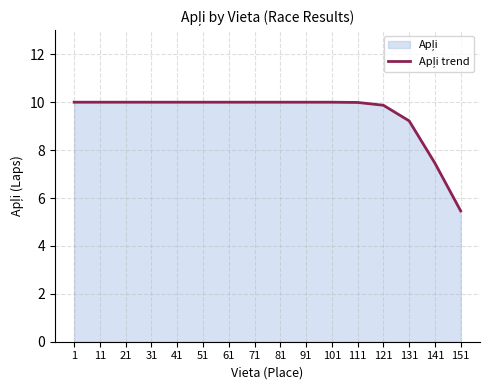

The value at 151 is 2.7. True or false?

False